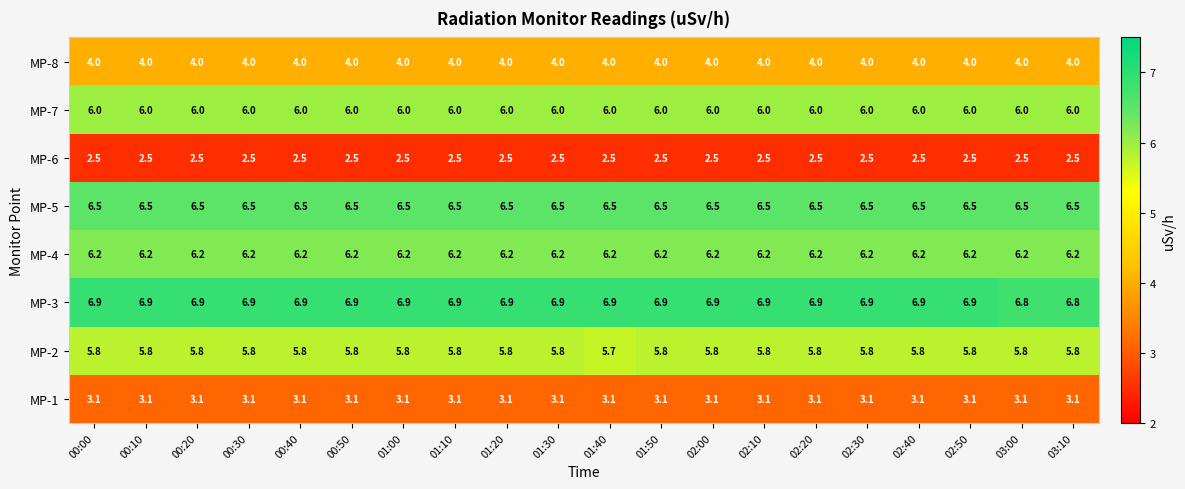

How many MP-2 values are between 5 and 6?

20